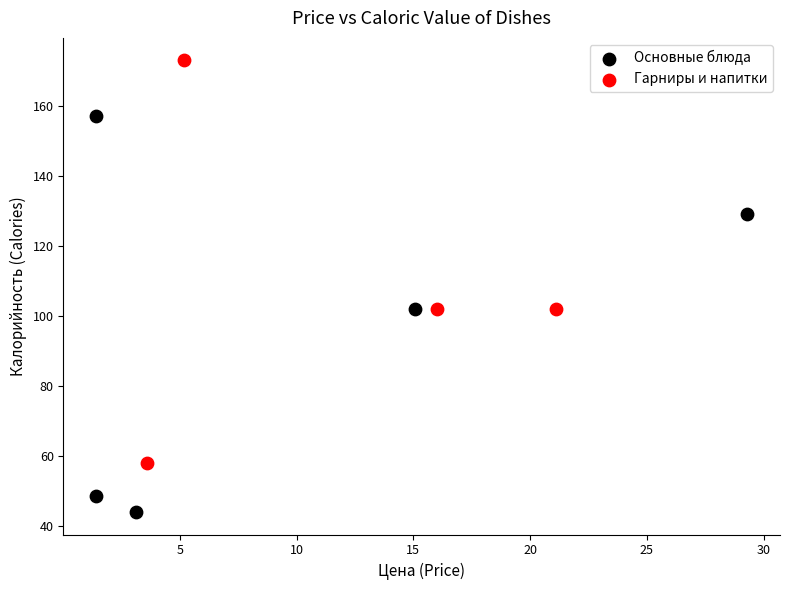

Which series contains the lowest Y value?

Основные блюда